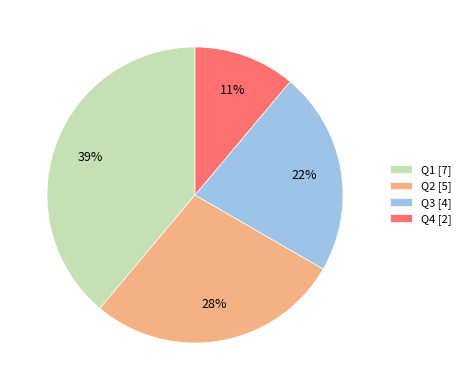

To the nearest percent, what percentage of the pie is Q4?

11%